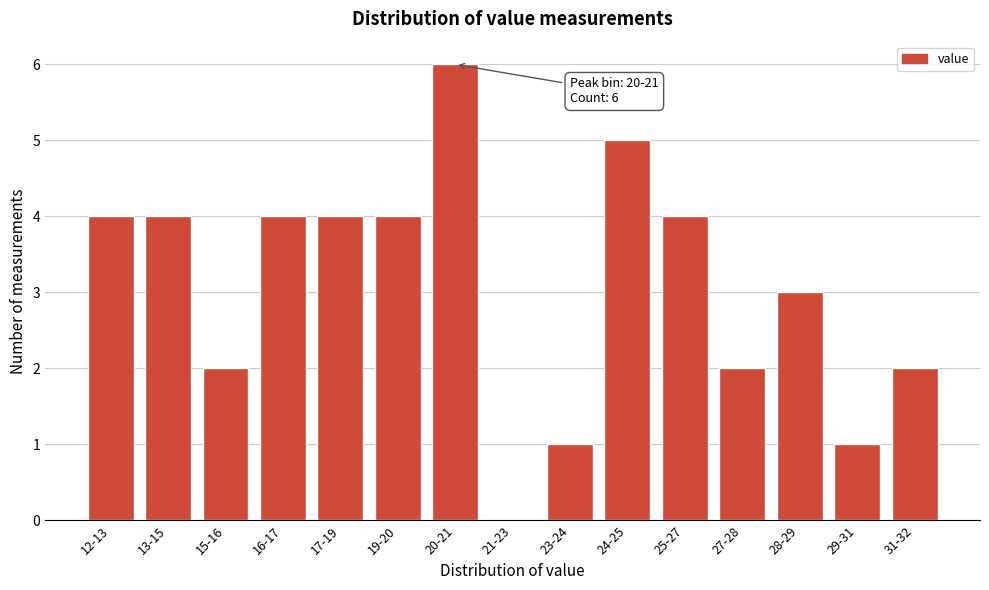

Reading right to left, extract all data points from this chart.

31-32=2	29-31=1	28-29=3	27-28=2	25-27=4	24-25=5	23-24=1	21-23=0	20-21=6	19-20=4	17-19=4	16-17=4	15-16=2	13-15=4	12-13=4